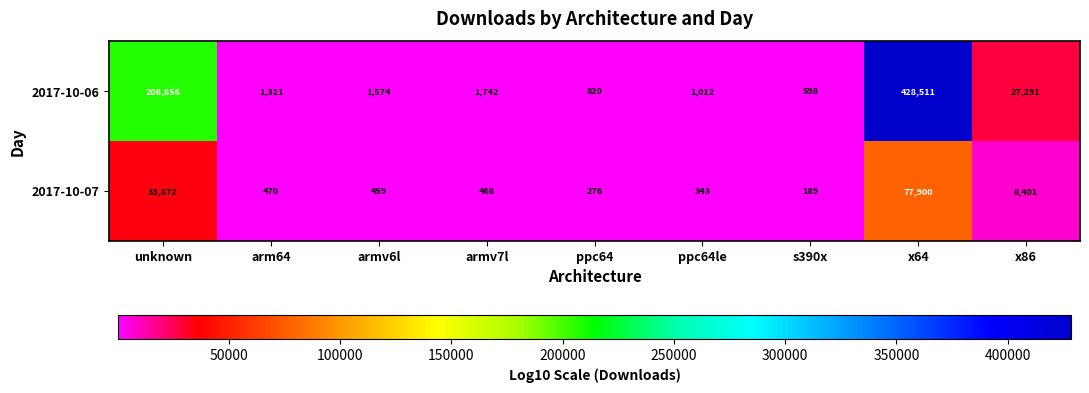

What is the difference between the 2017-10-07 values at arm64 and ppc64?

194